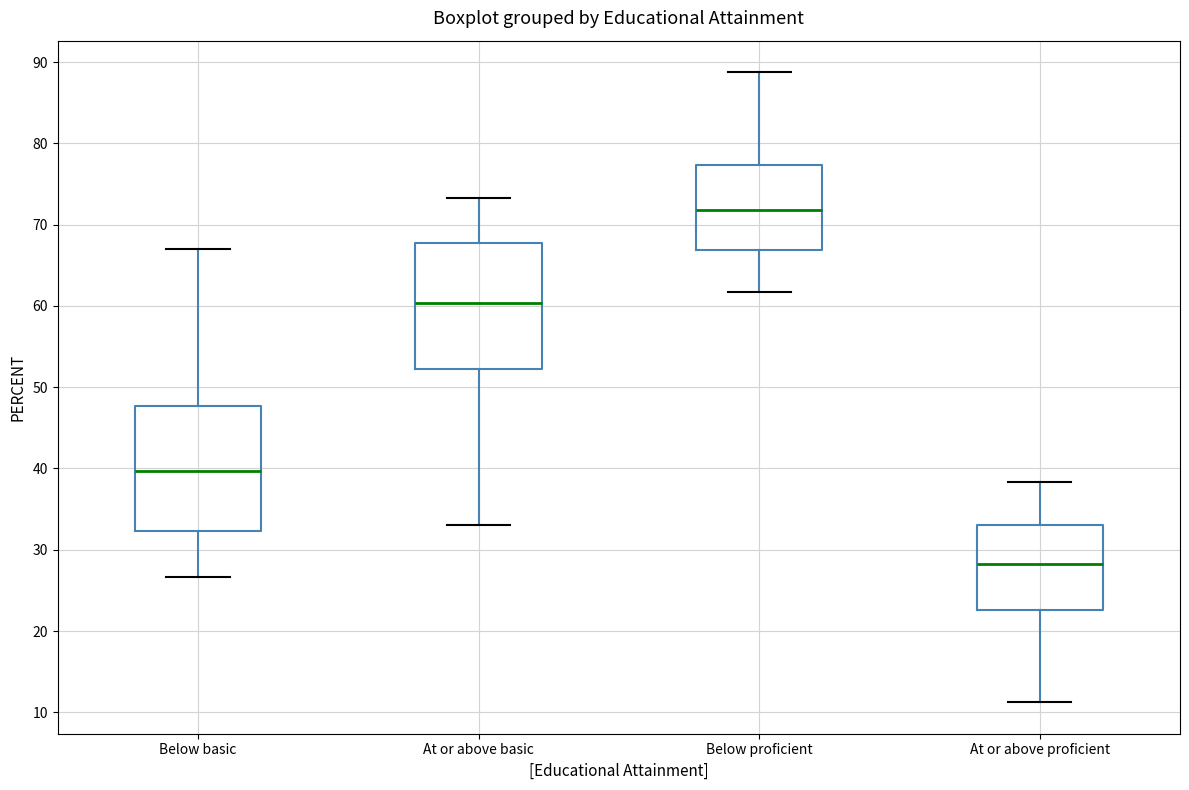

Reading left to right, transcribe this box plot: for each box, give where its median line is, the range the box spans, and where its two whiskers end, as read against the y-axis. The values are not printed on the chart, so give them approximately, as read against the axis.

Below basic: median 40, box 32 to 48, whiskers 27 to 67
At or above basic: median 60, box 52 to 68, whiskers 33 to 73
Below proficient: median 72, box 67 to 77, whiskers 62 to 89
At or above proficient: median 28, box 23 to 33, whiskers 11 to 38